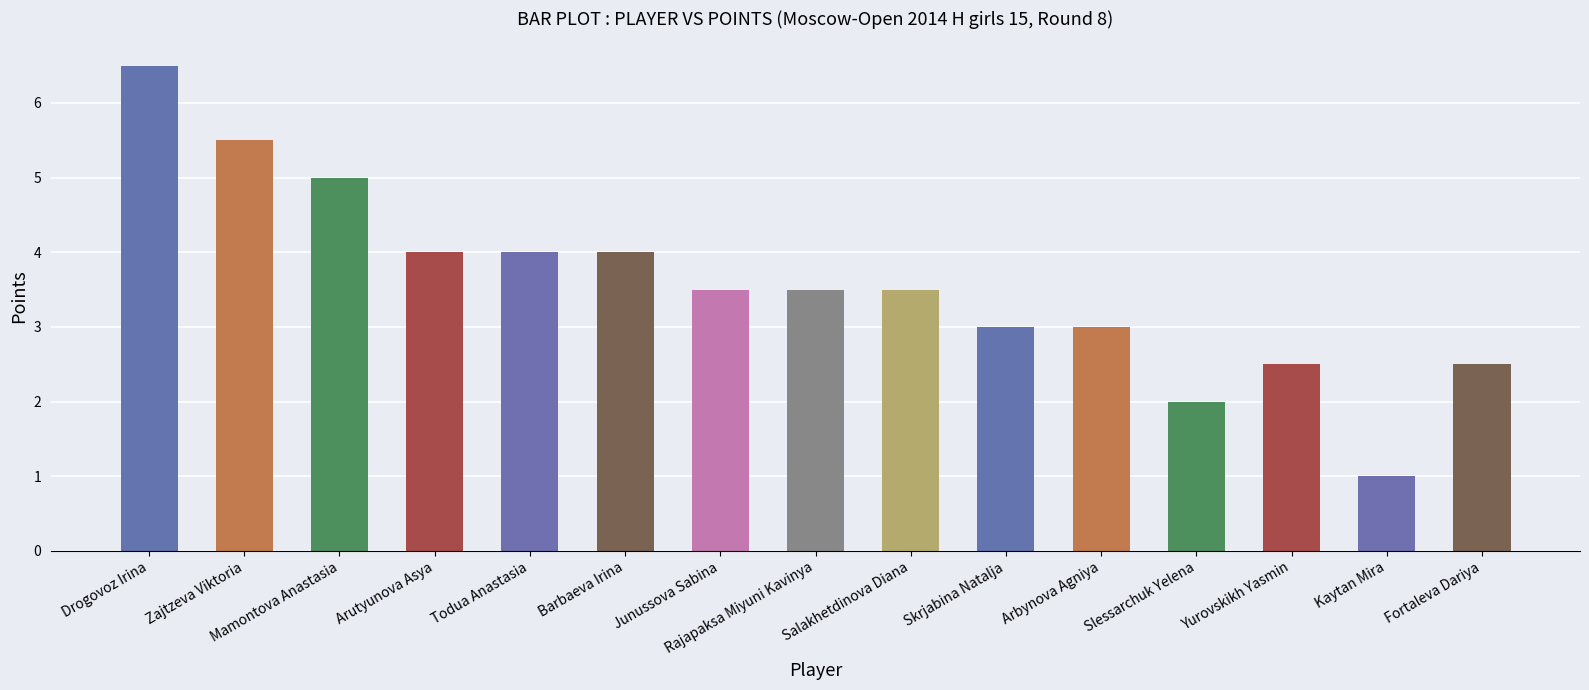

What is the sum of all values?

53.5